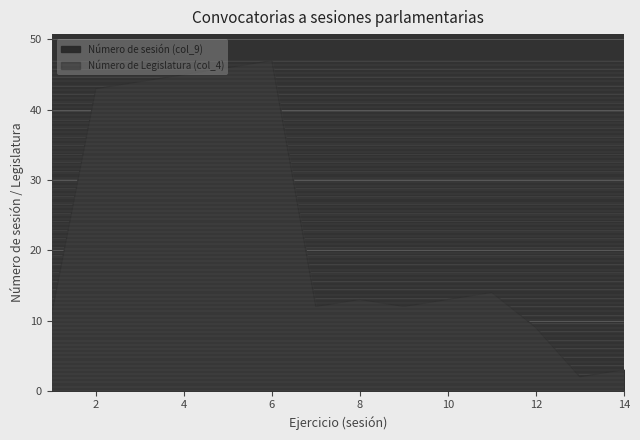

Which has a higher value, 1 or 11?

11